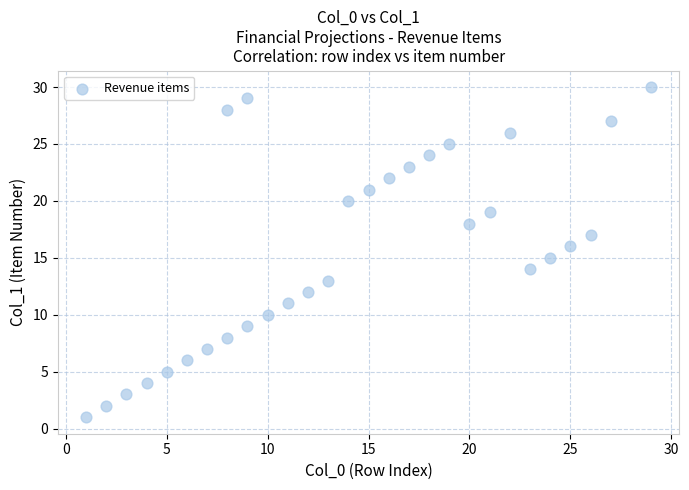

What is the range of X values (max minus min)?

28